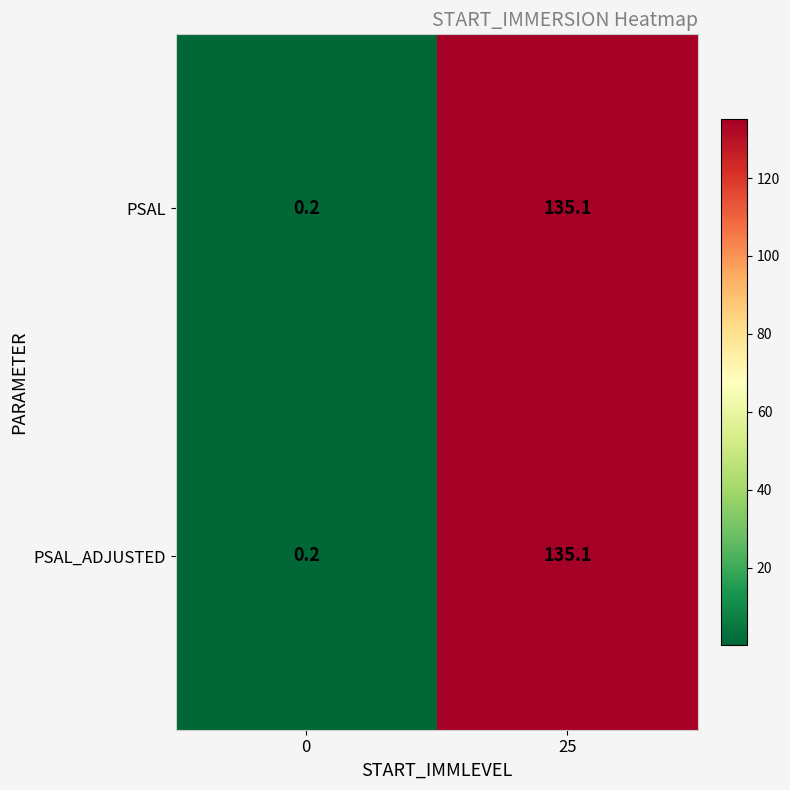

At which label does PSAL_ADJUSTED reach its peak?

25